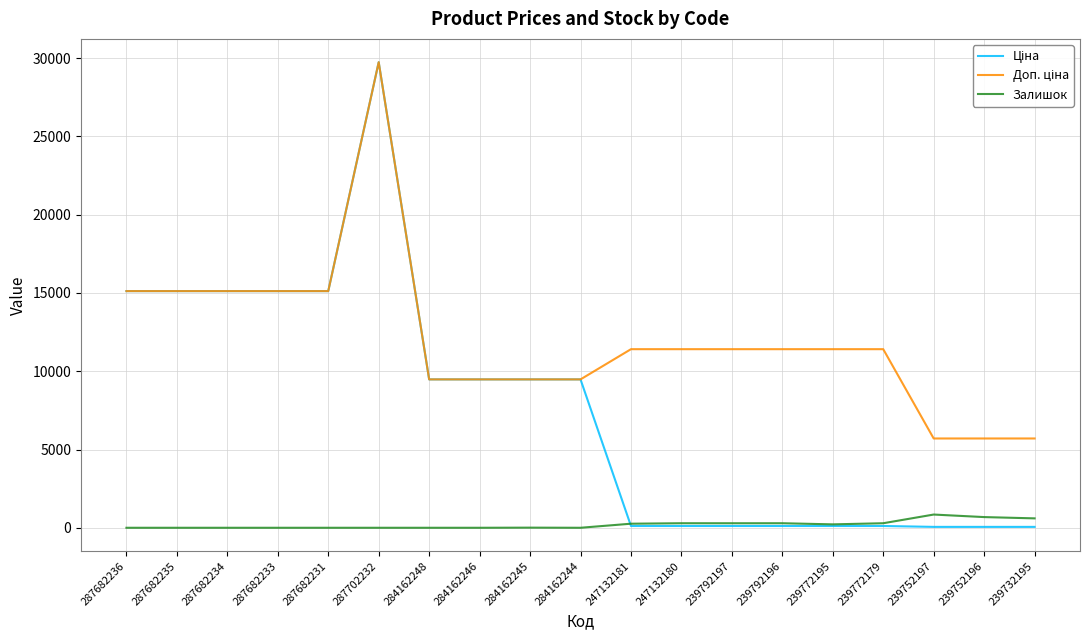

What is the difference between the highest and lowest values at 287682231?

15120.0